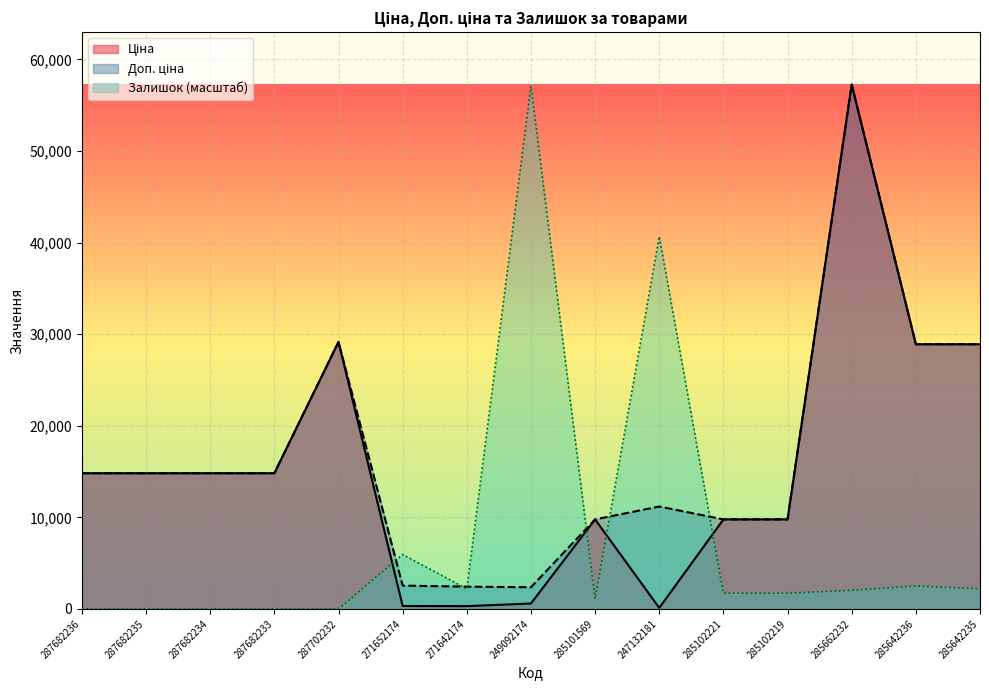

Does the chart display data point markers on the line(s)?

No